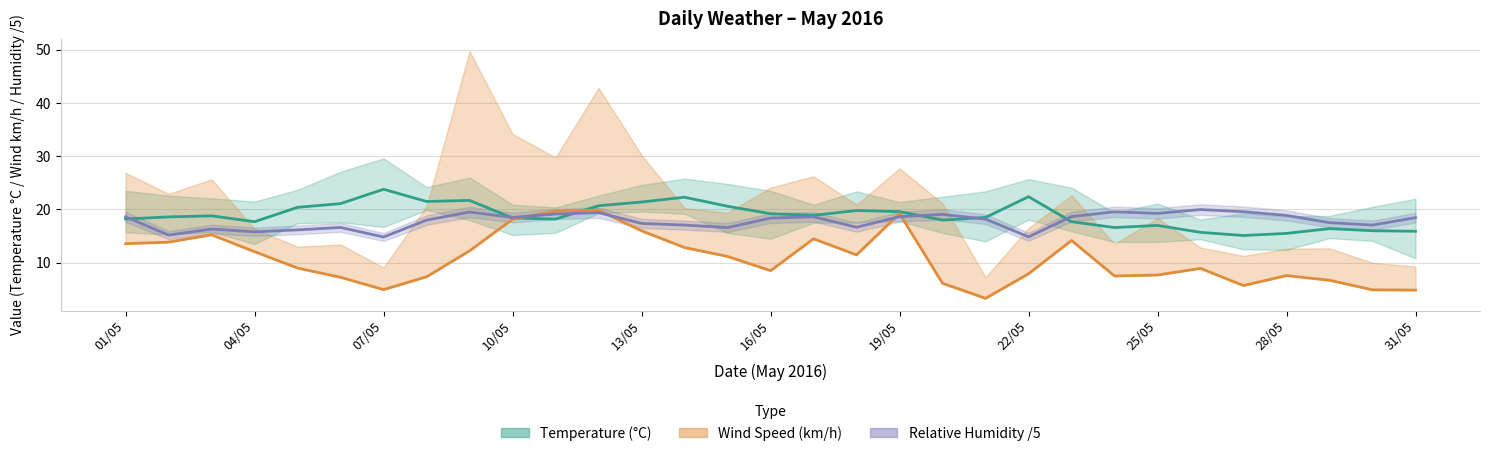

What is the maximum value for Avg Temperature (°C)?

23.8